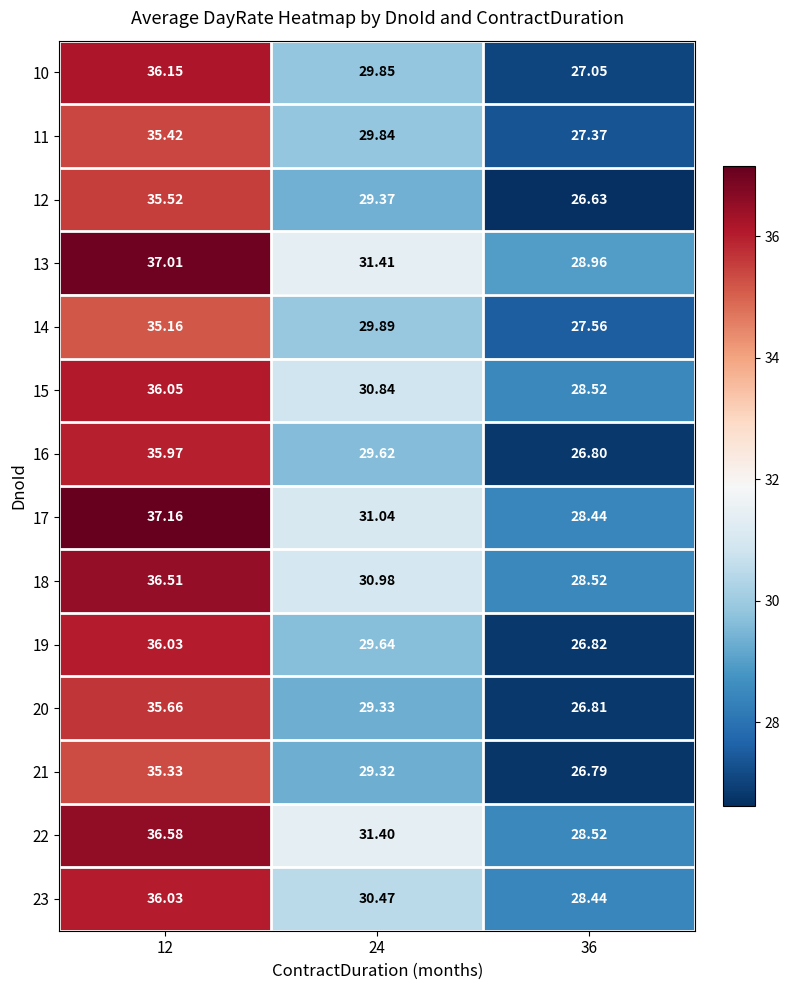

Is the value of 23 at 36 greater than the value of 20 at 36?

Yes